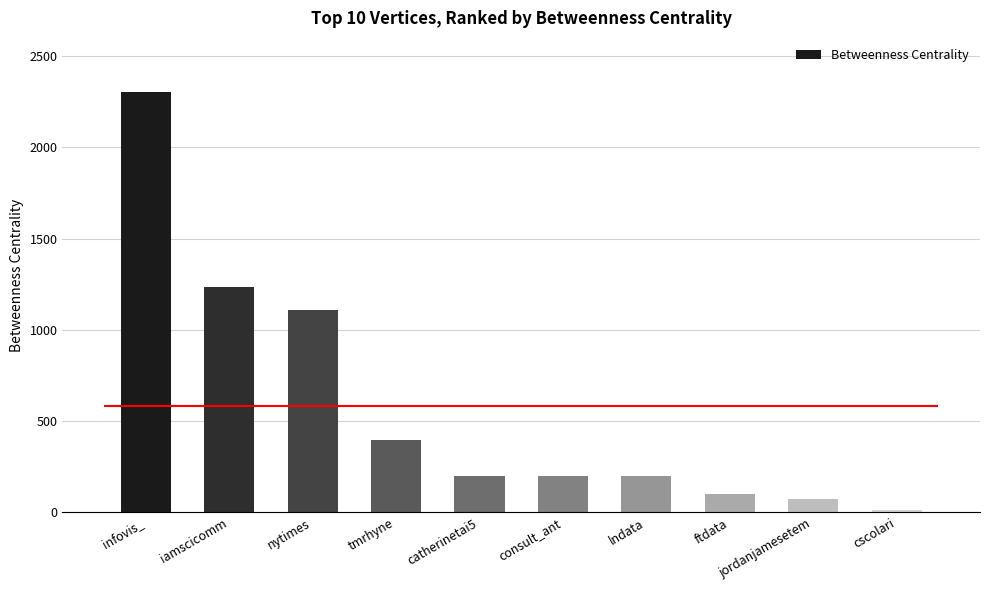

Which category has the lowest value across all series?

cscolari